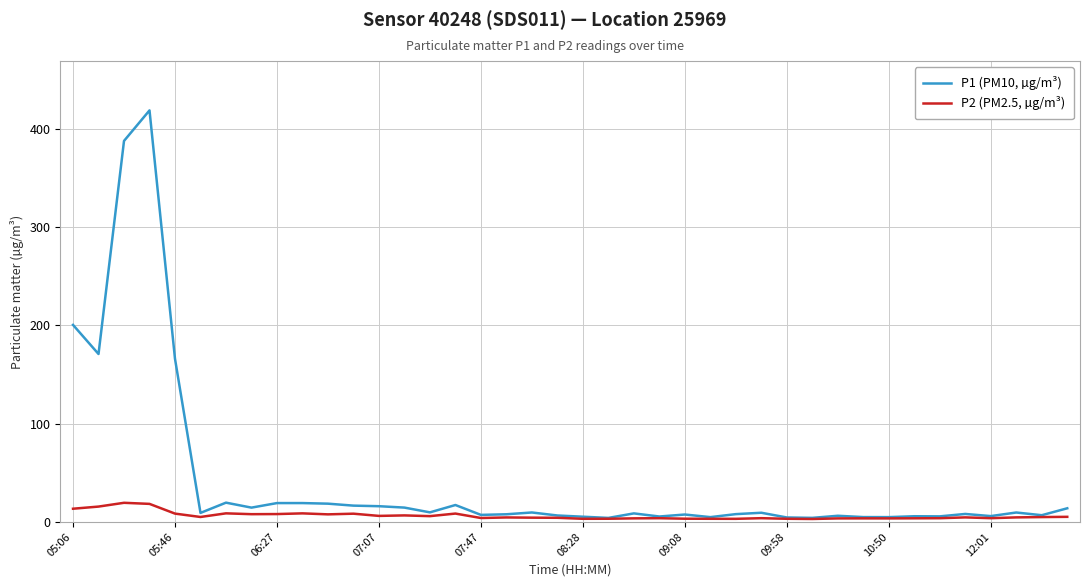

List the series in order of their overall mean, lowest first.

P2 (PM2.5, µg/m³), P1 (PM10, µg/m³)